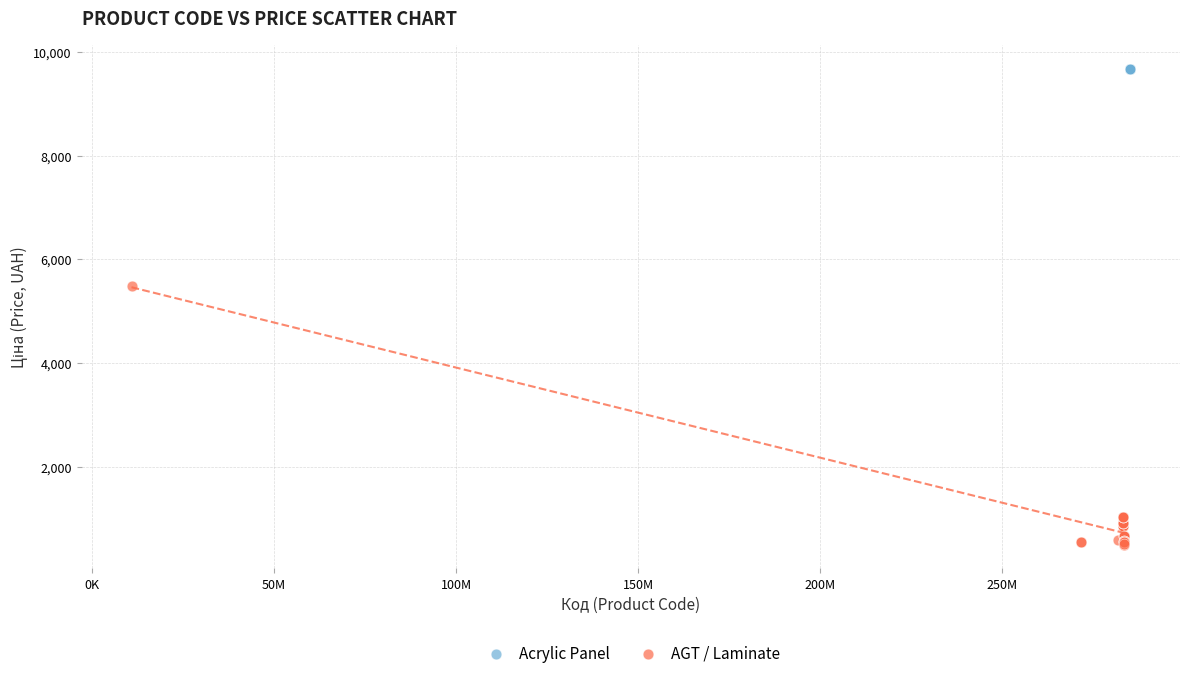

Which series reaches the maximum Y coordinate?

Acrylic Panel